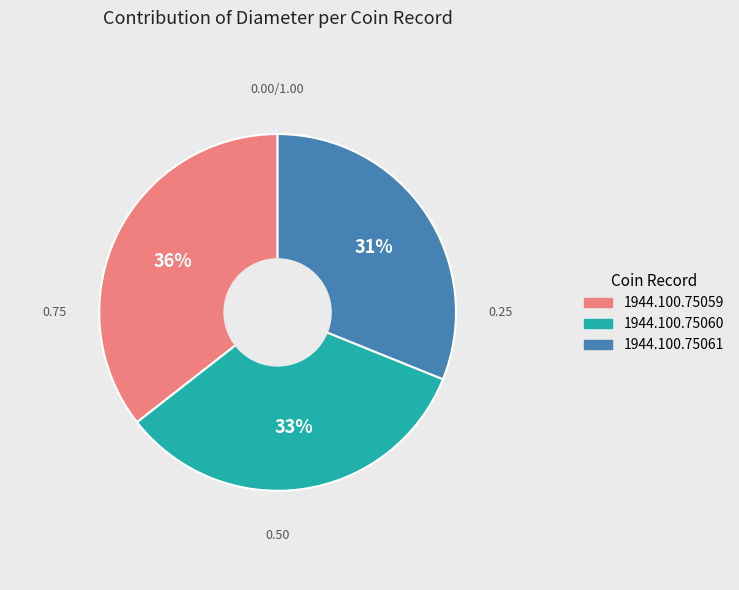

To the nearest percent, what is the combined percentage of 1944.100.75060 and 1944.100.75059?

69%